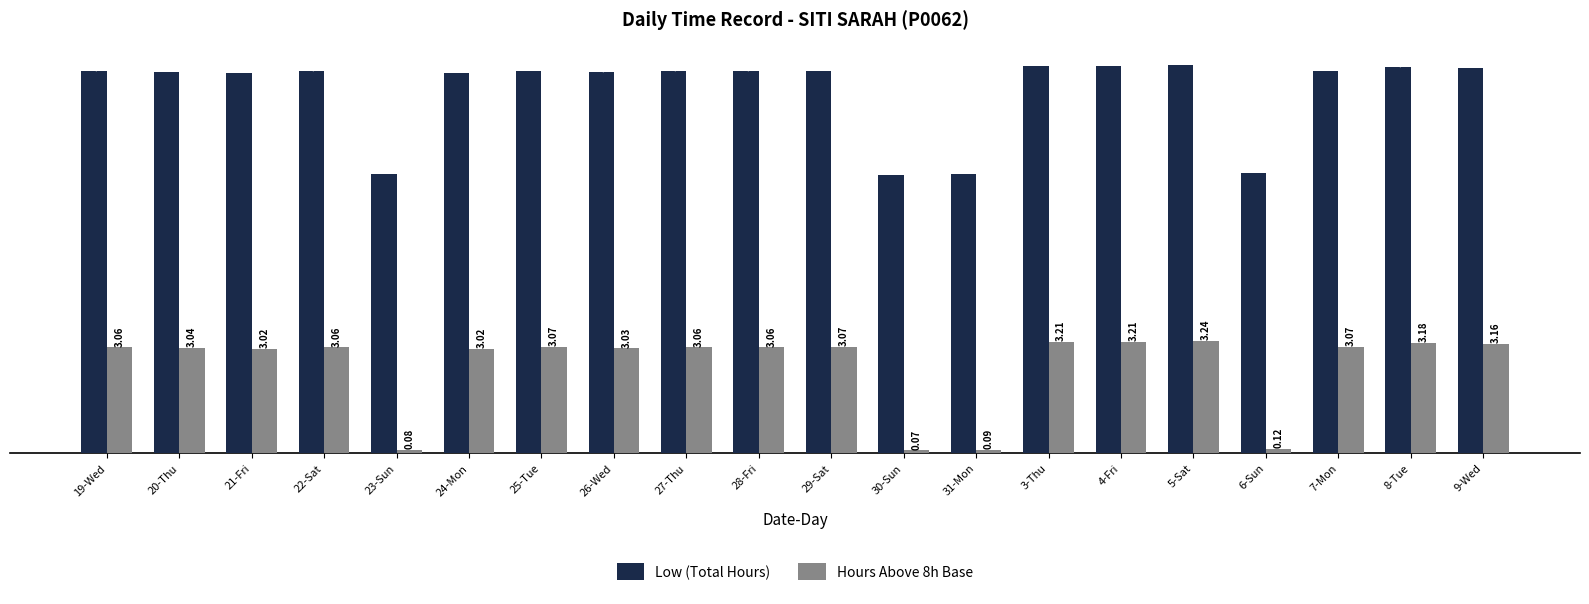

Is the value of Low (Total Hours) at 30-Sun greater than the value of Hours Above 8h Base at 28-Fri?

Yes